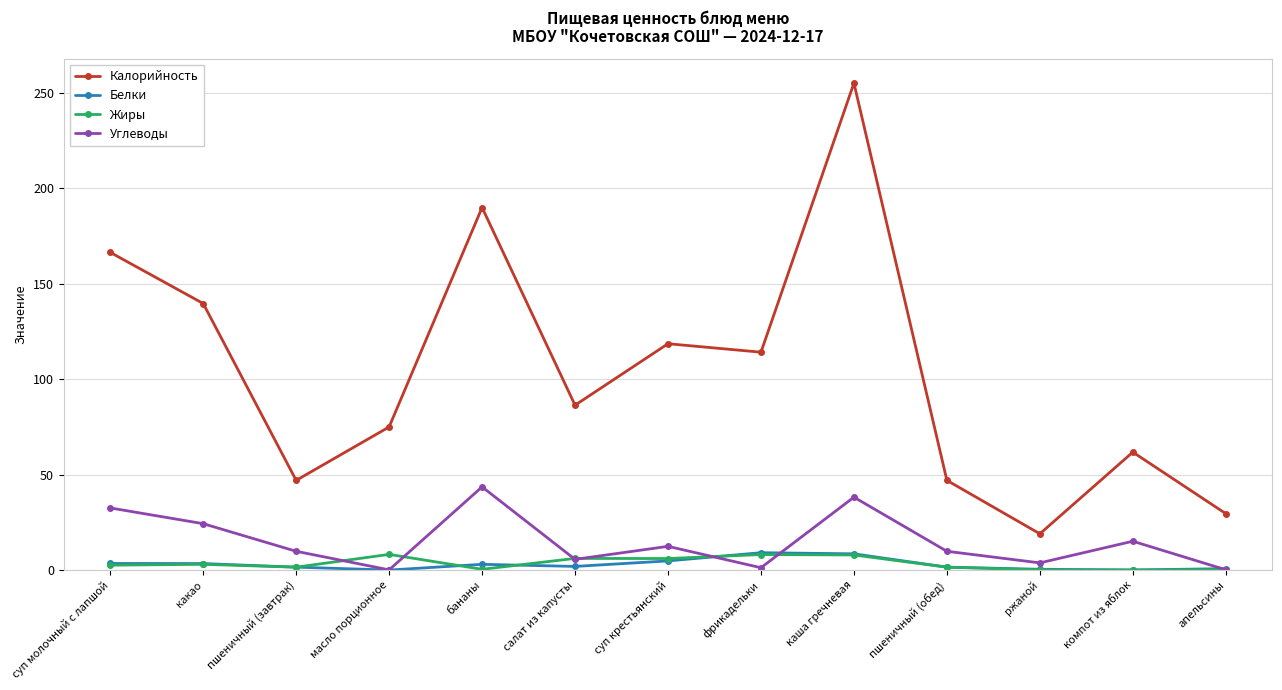

The Калорийность series shows 82.3 at пшеничный (завтрак). True or false?

False